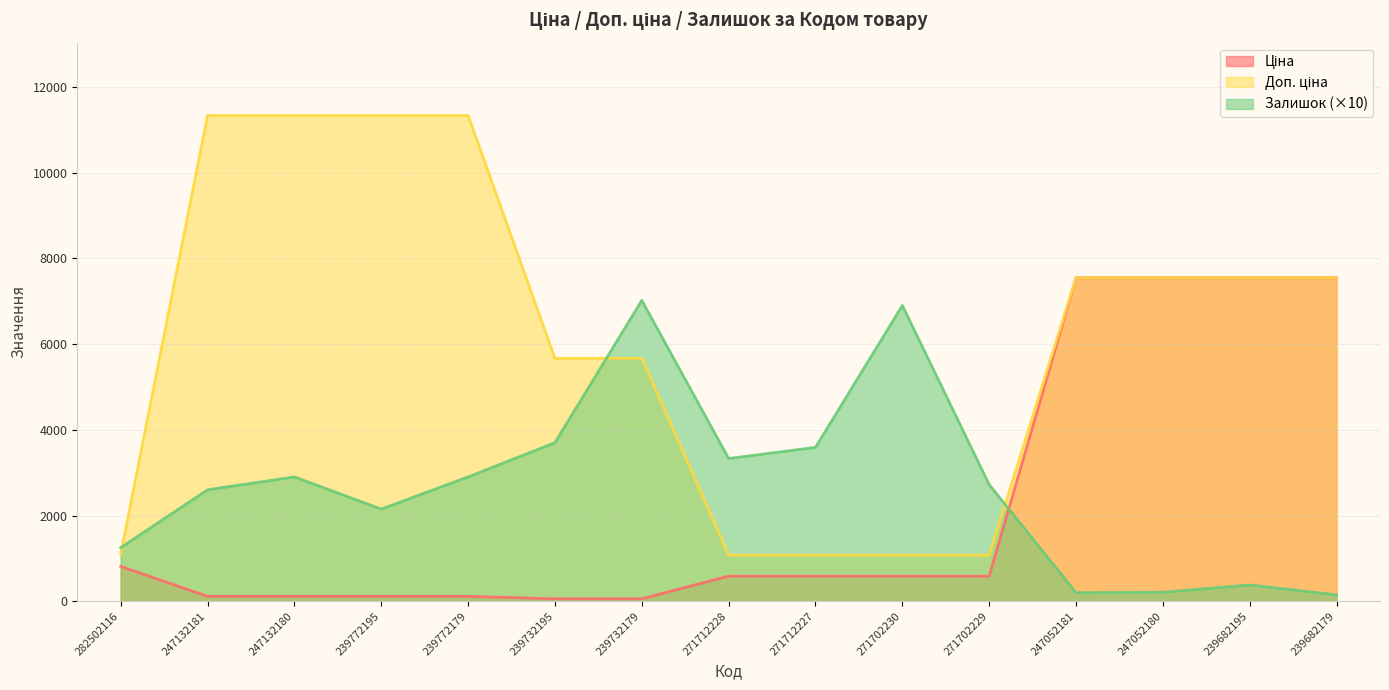

True or false: Залишок has more than 2 interior local peaks.

True